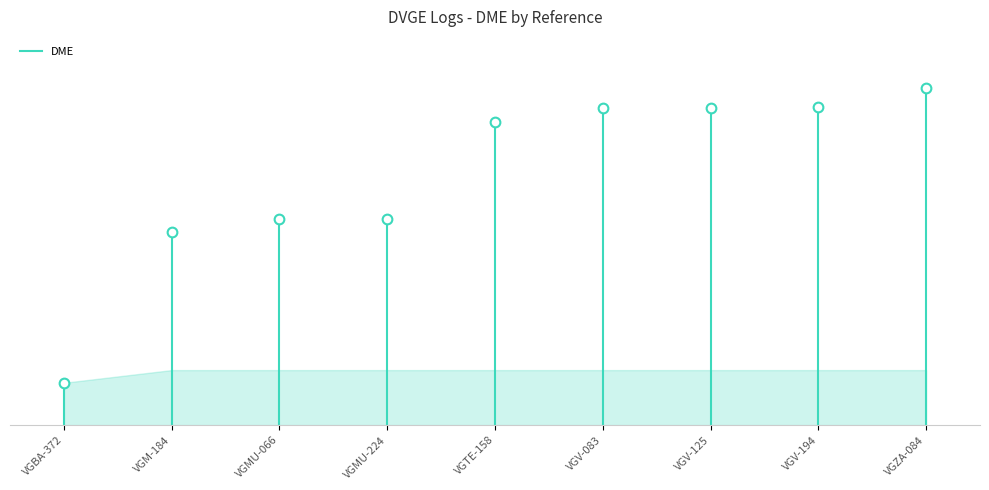

What is the value of the 2nd point from the left?

6153